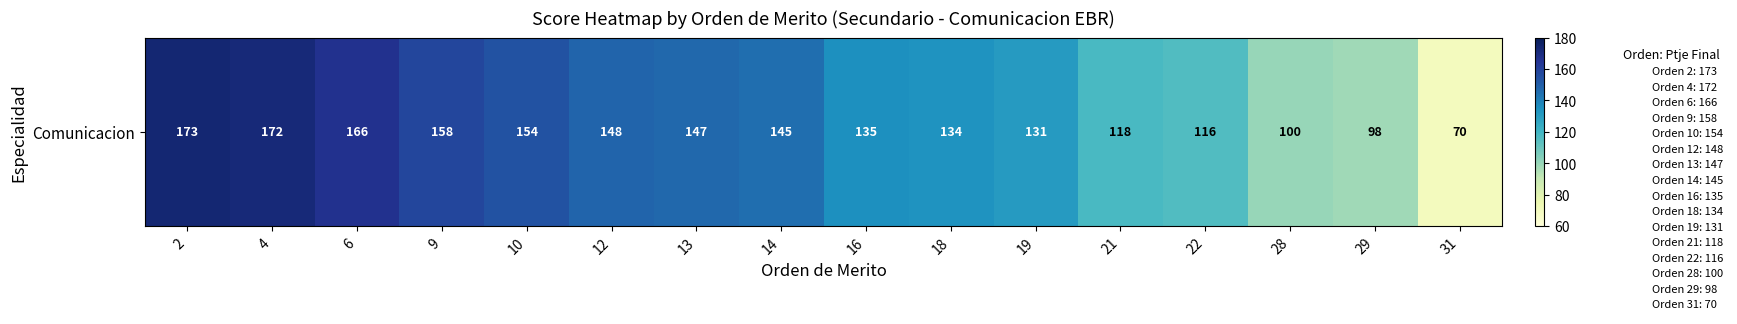

True or false: the data shows 131 at 19.

True